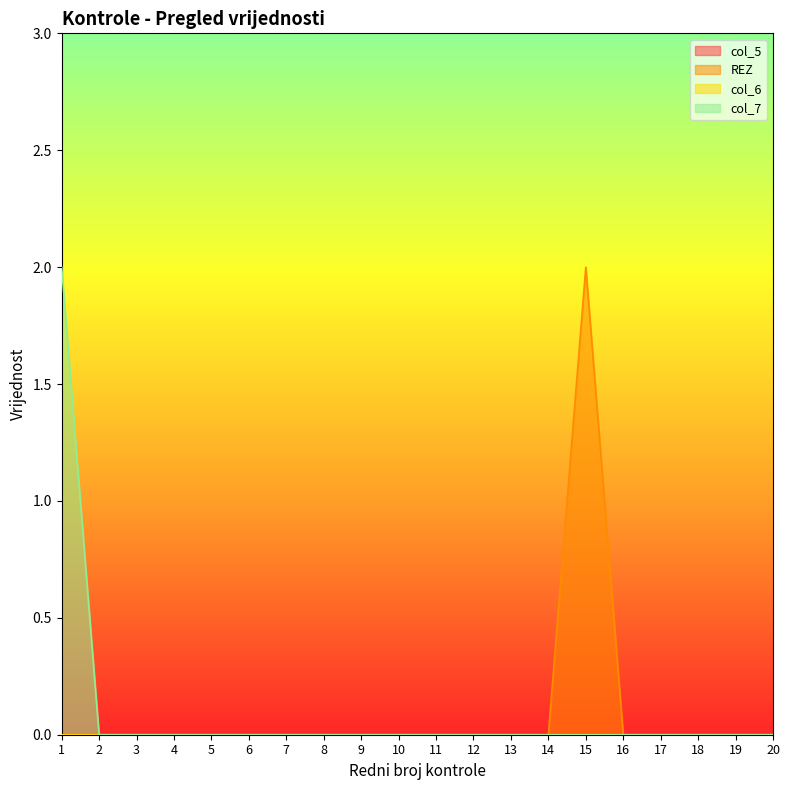

Is it true that REZ equals 0 at 8?

True